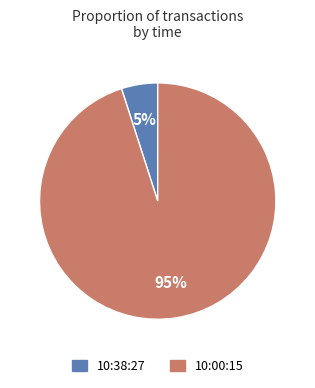

Is it true that 10:00:15 is 95% of the pie?

True